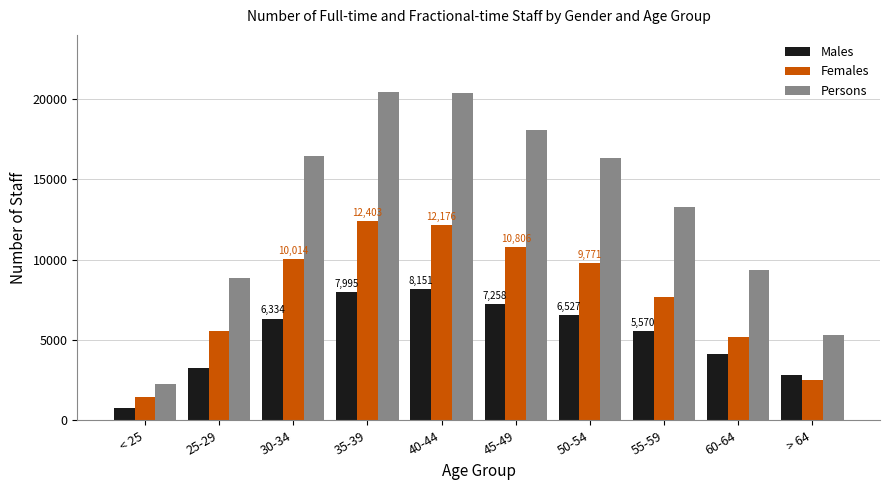

True or false: Persons has a value of 20469 at 35-39.

True